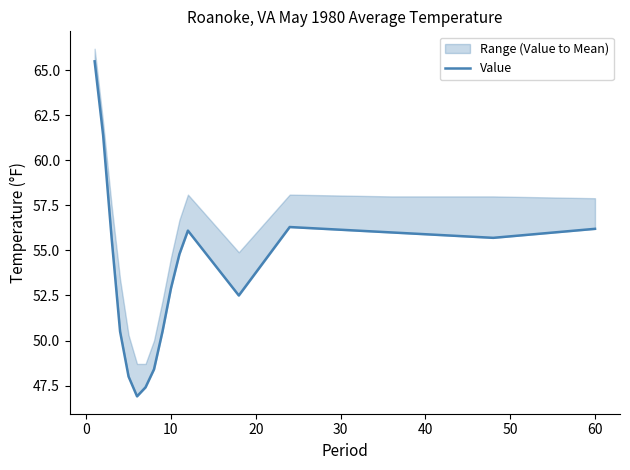

Reading left to right, what are all the values shown in this chart?

65.5	61.4	55.7	50.5	48.0	46.9	47.4	48.4	50.5	52.9	54.8	56.1	52.5	56.3	56.0	55.7	56.2